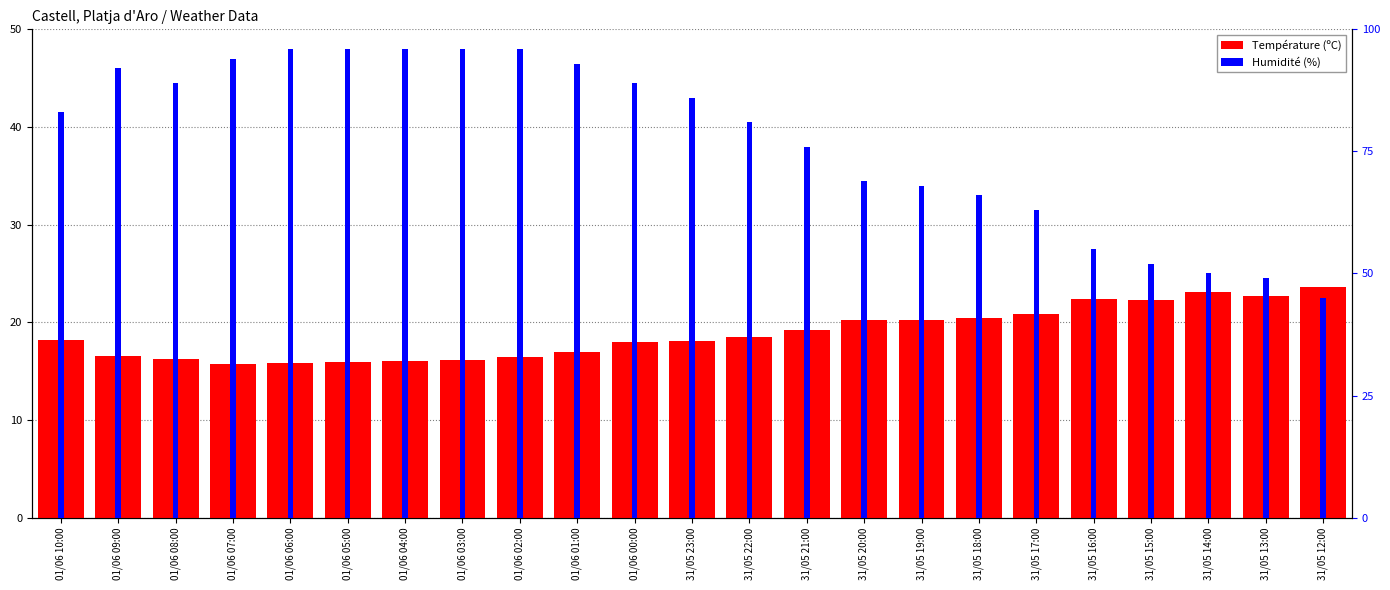

At which category does the chart reach its minimum across all series?

01/06 07:00